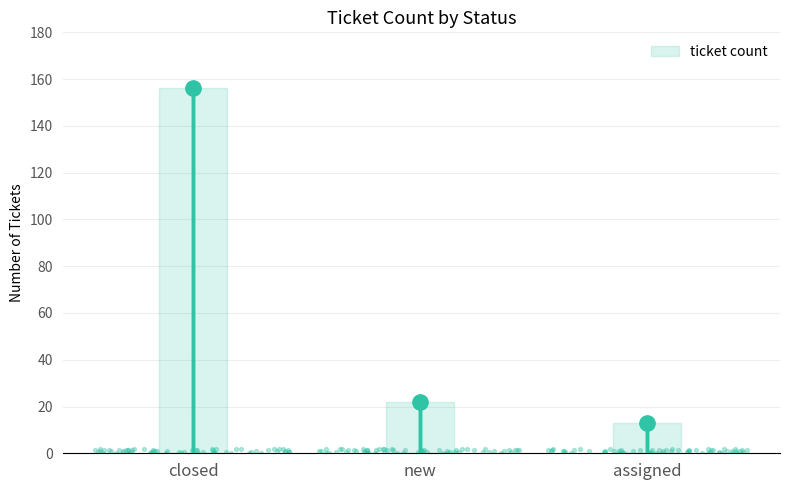

Which has a higher value, new or assigned?

new